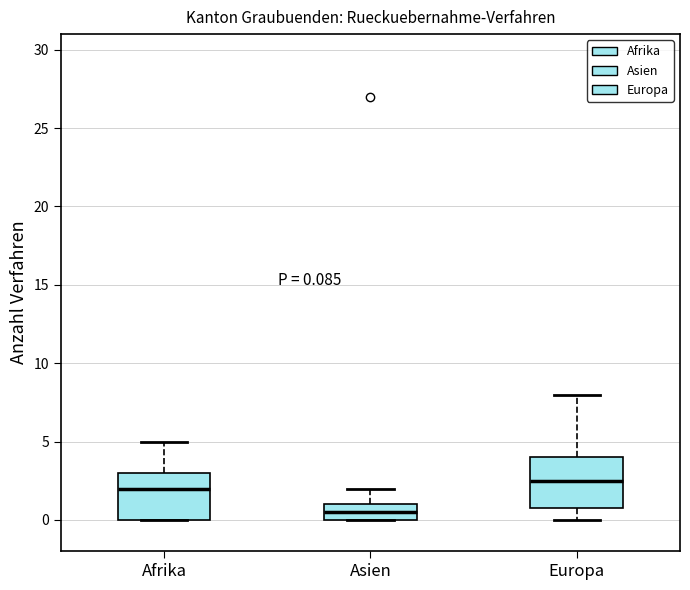

Which box's median line is the highest?

Europa